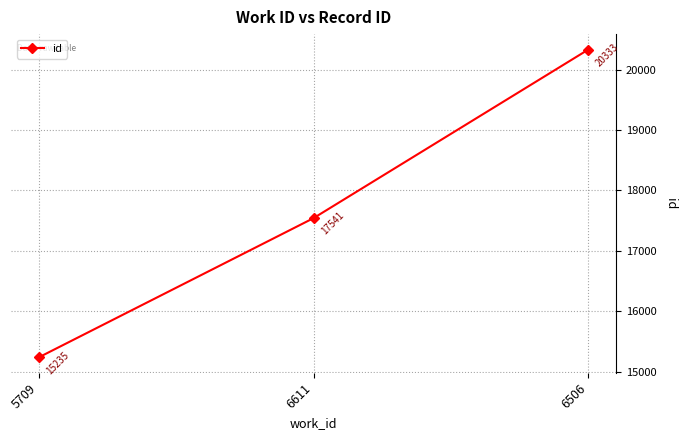

The value at 6506 is 20333. True or false?

True